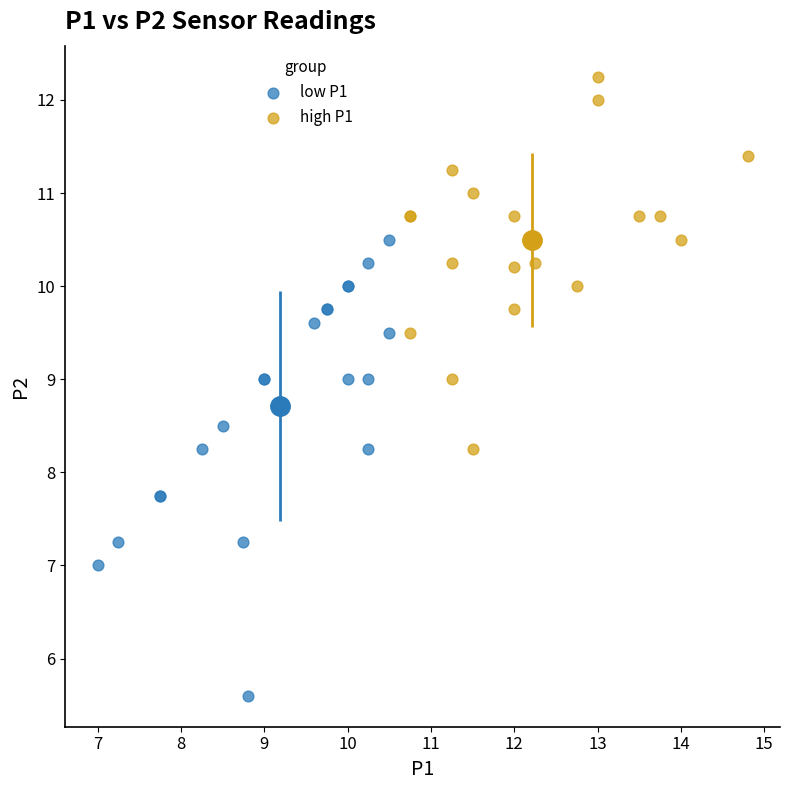

Which series has the widest spread of Y values?

low P1